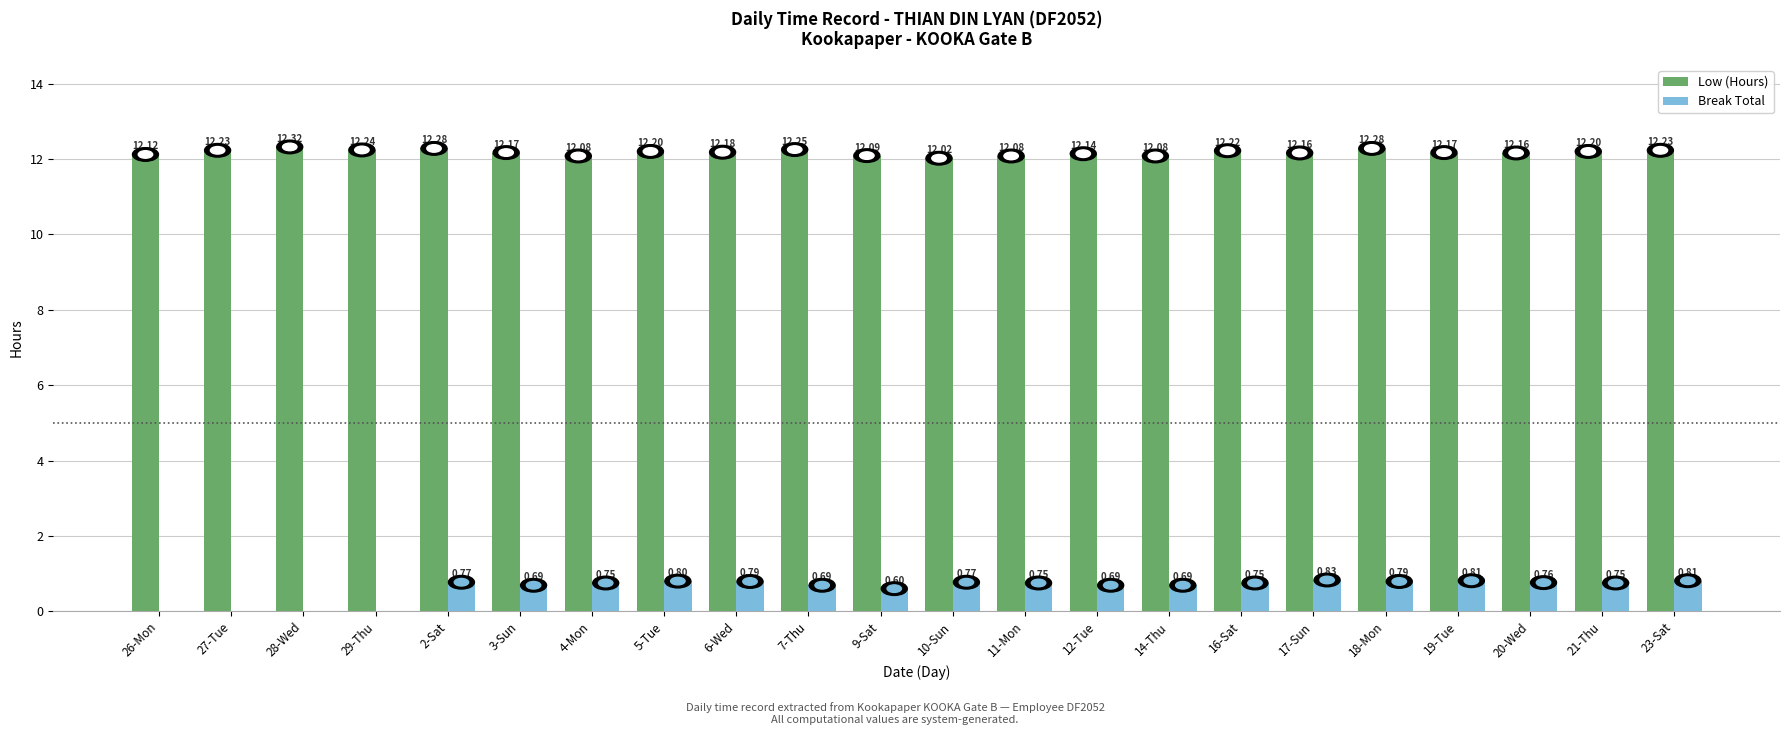

What is the average value of the Break Total series?

0.6